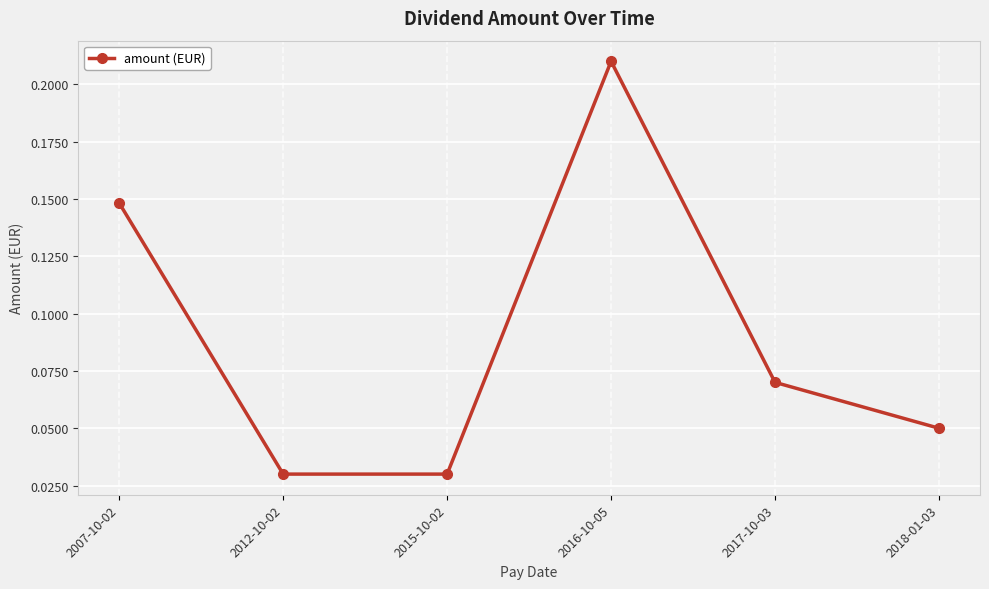

Is it true that the value at 2016-10-05 is 0.3?

False